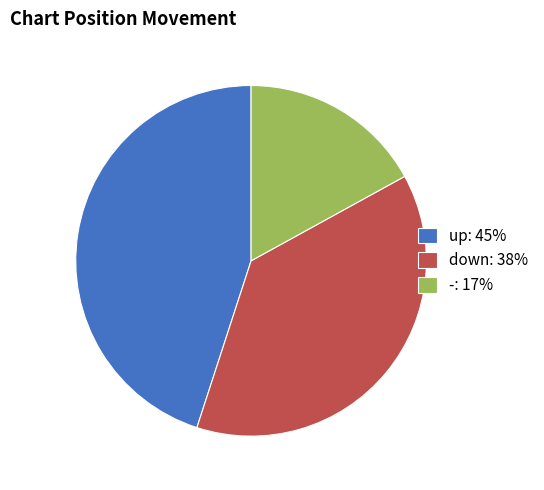

Does down: 38% represent more than half of the total?

No